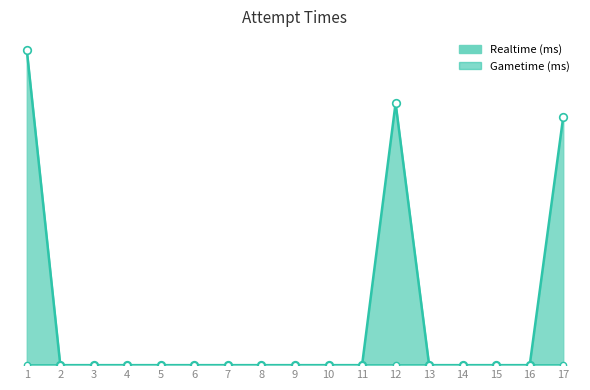

Which has a higher value, 11 or 16?

11